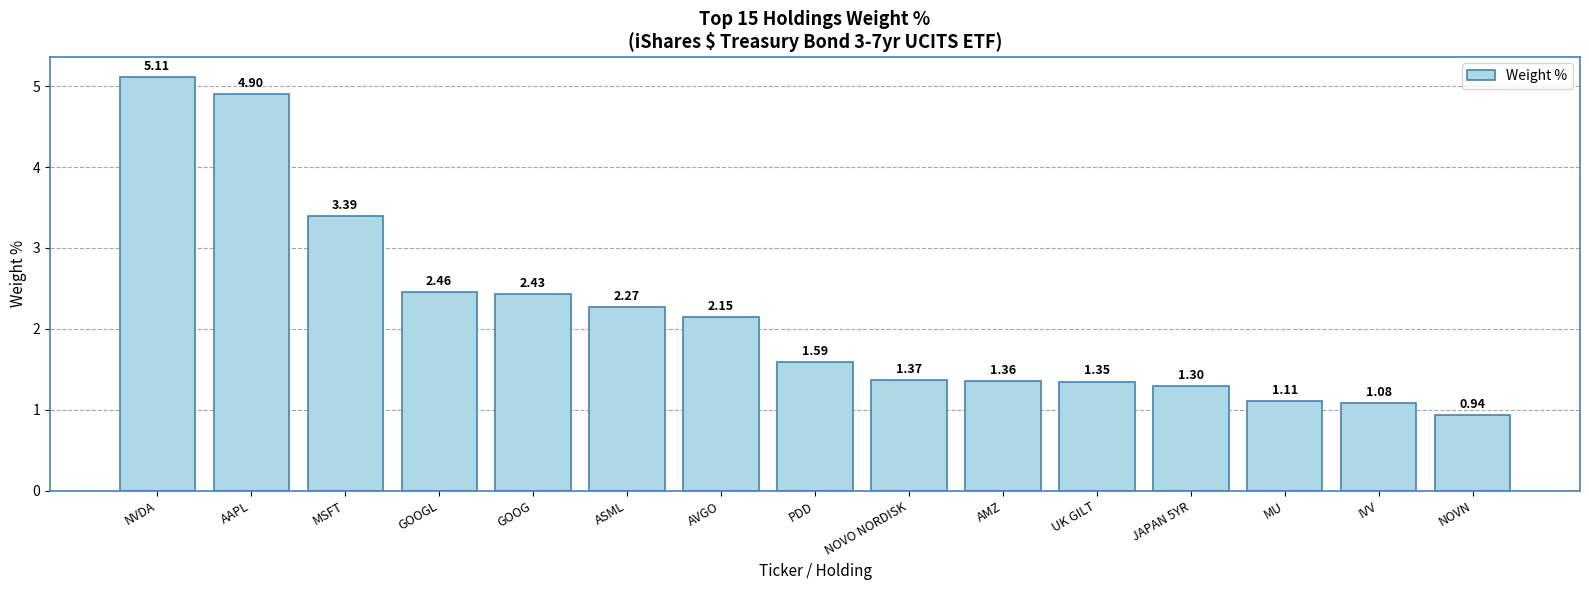

Count the number of values greater than 1.

14